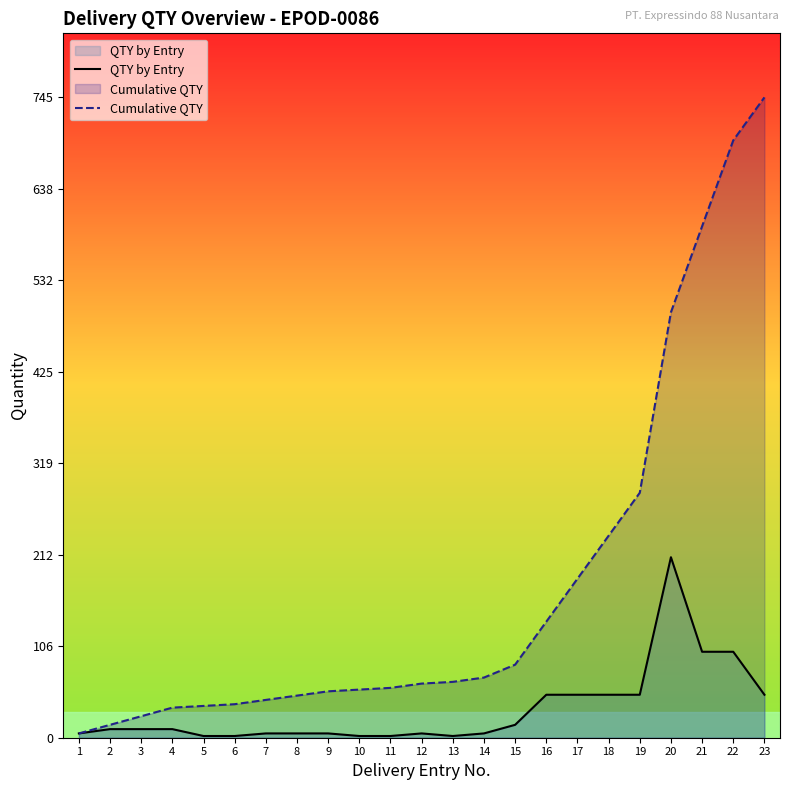

True or false: QTY by Entry has a value of 5 at 14.

True